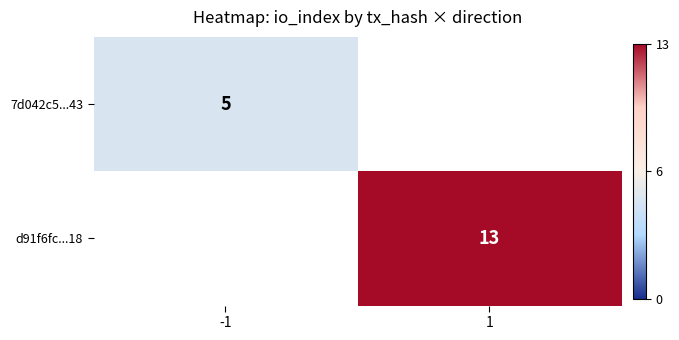

What is the greatest value displayed?

13.0